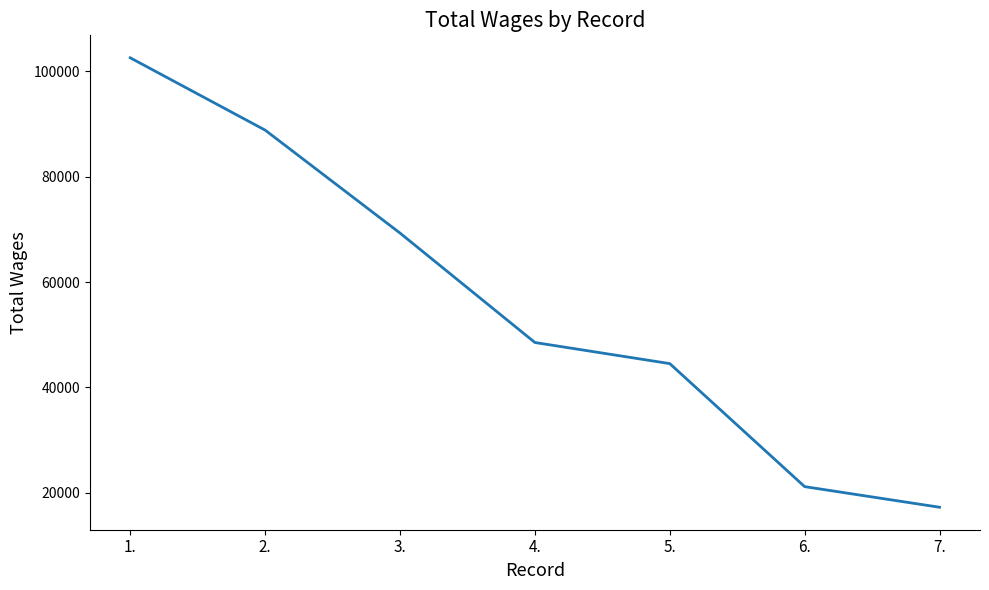

Which label corresponds to the smallest value in the chart?

7.